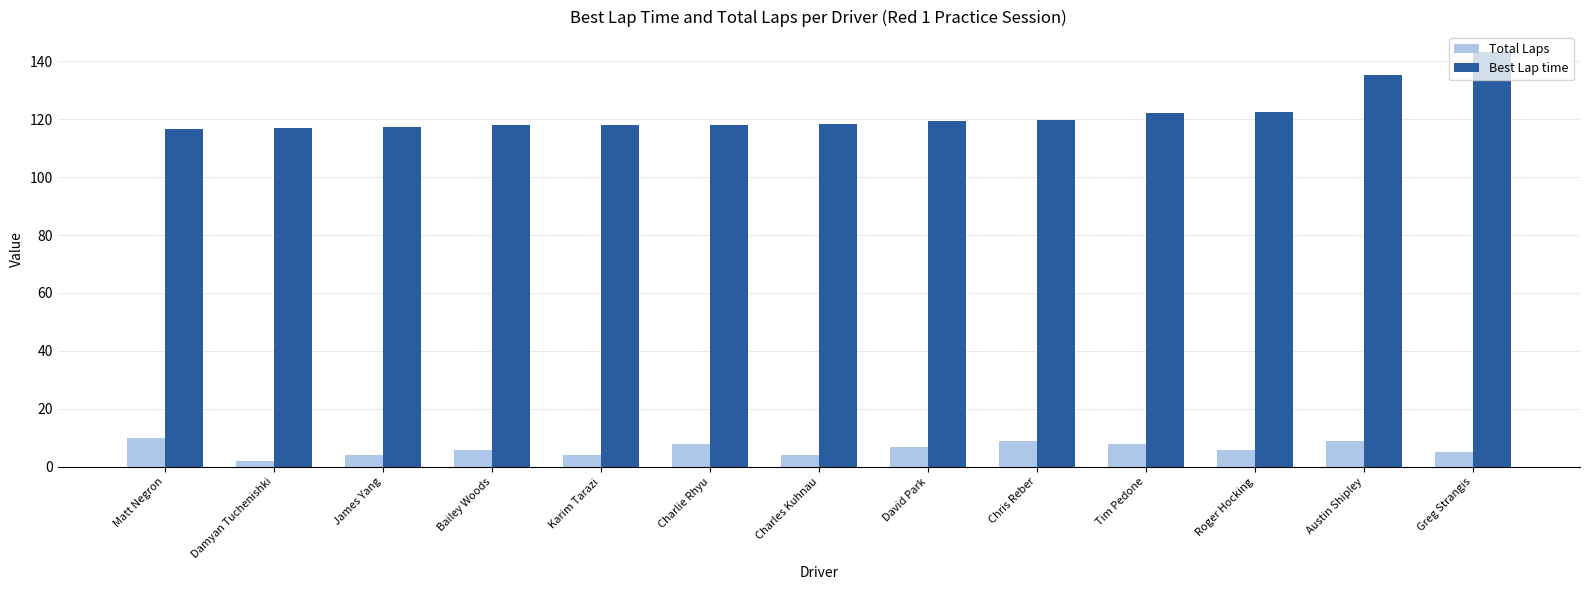

What is the average value of the Total Laps series?

6.3